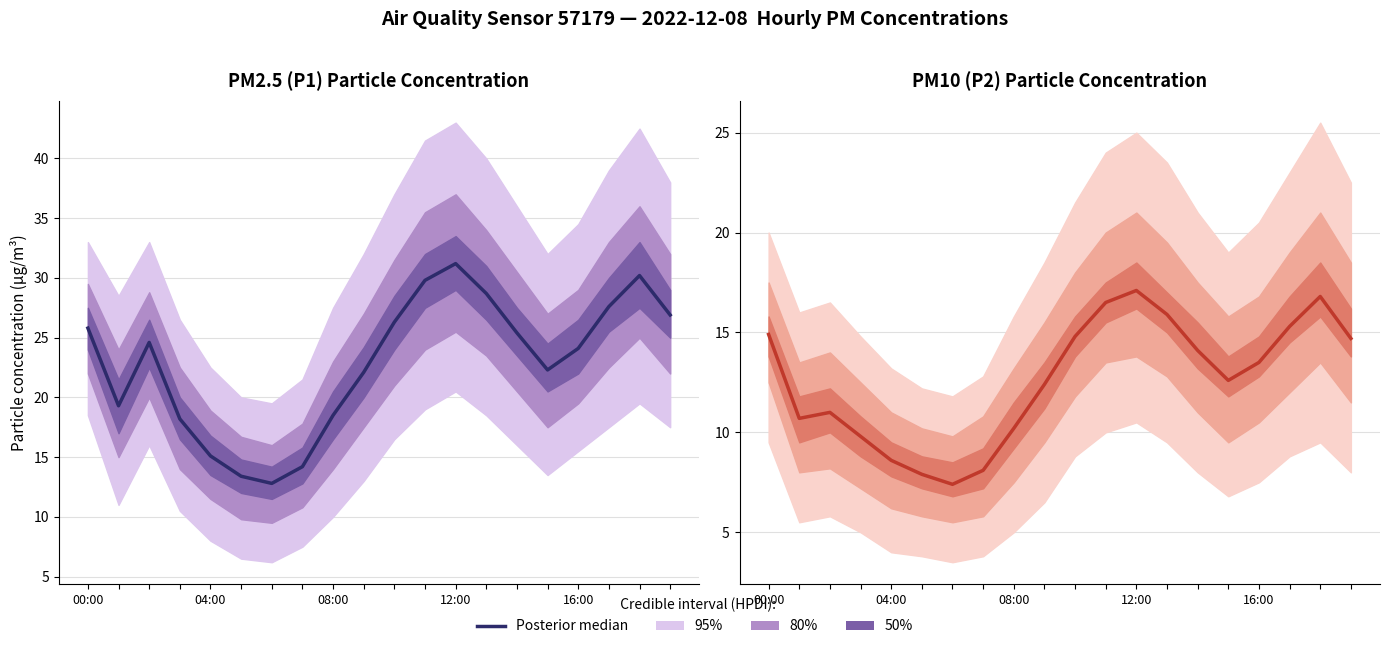

What is the label of the 10th point from the left?

9